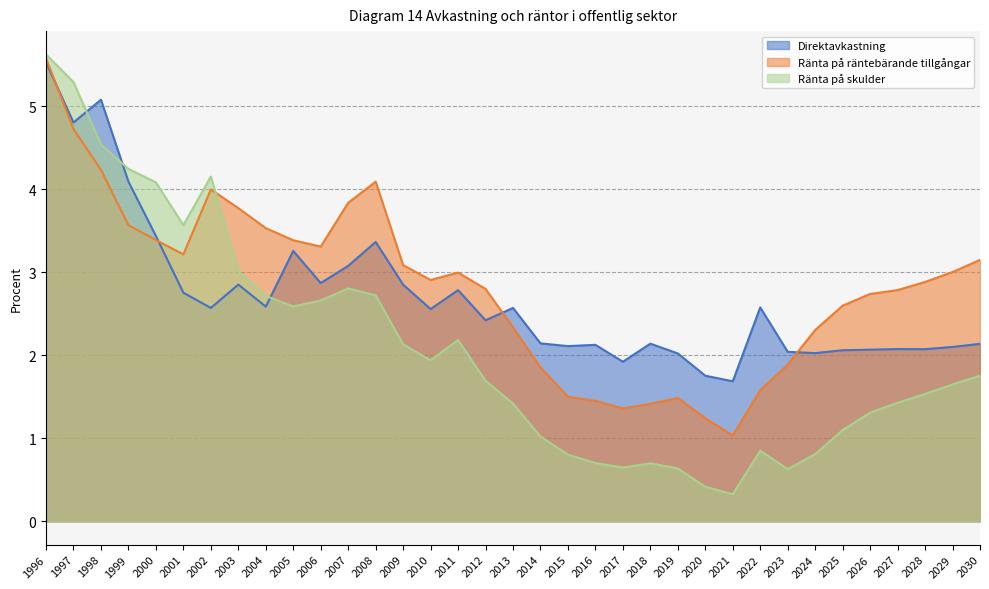

At which category does Direktavkastning reach its first local peak?

1998